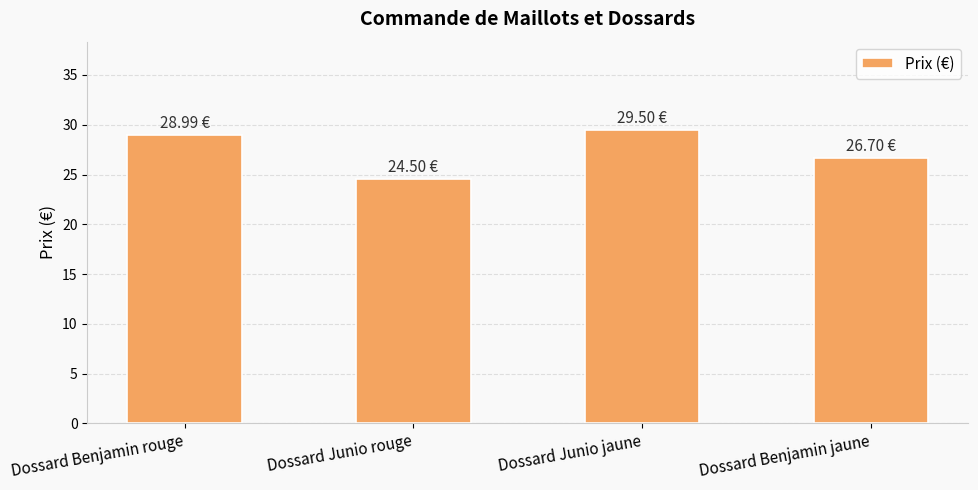

Rank the categories by value from highest to lowest.

Dossard Junio jaune, Dossard Benjamin rouge, Dossard Benjamin jaune, Dossard Junio rouge